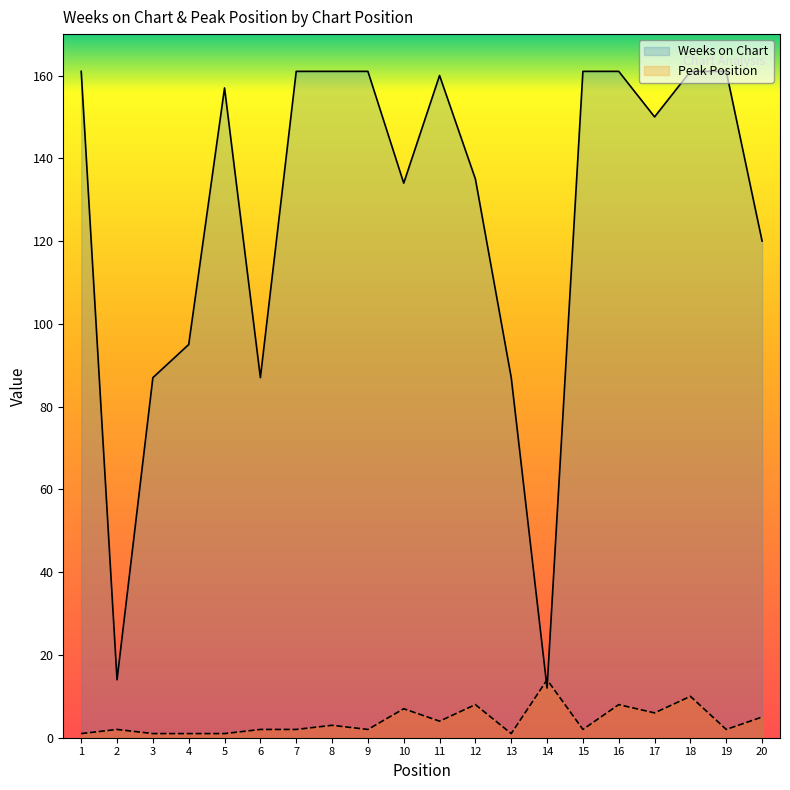

What is the sum of the Peak Position values at 16 and 5?

9